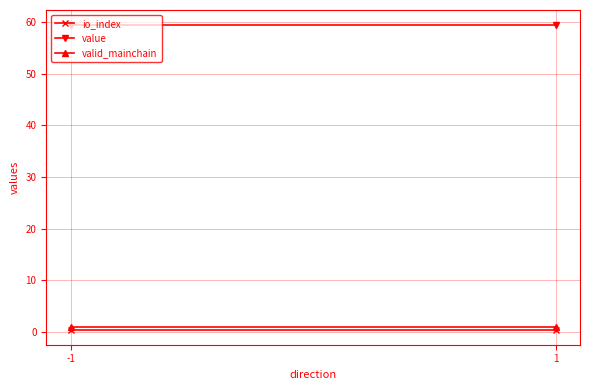

The value of valid_mainchain at 1 is 1.0. True or false?

True